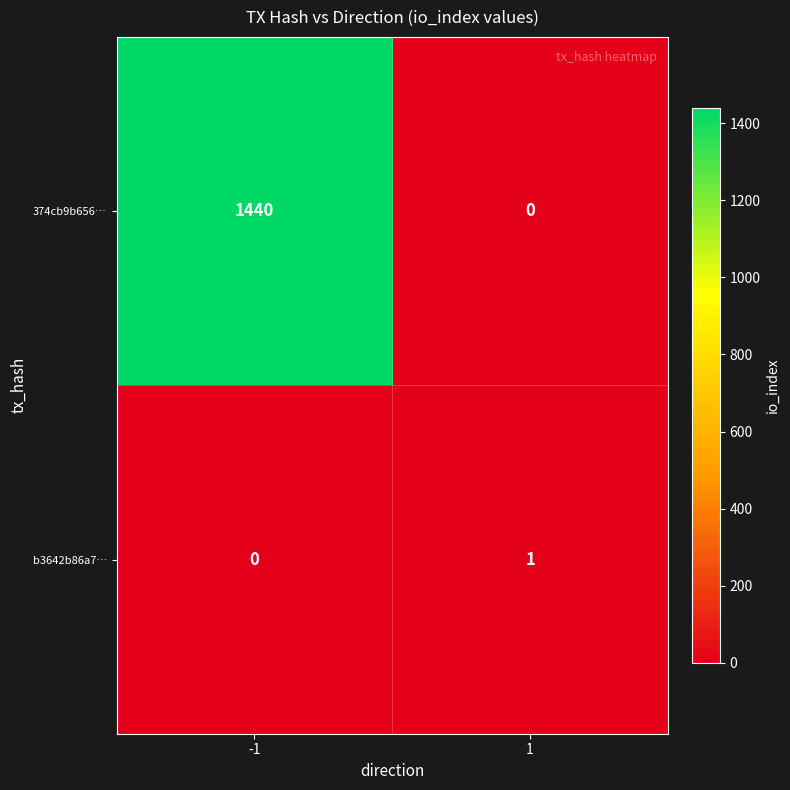

What is the total value across all series at -1?

1440